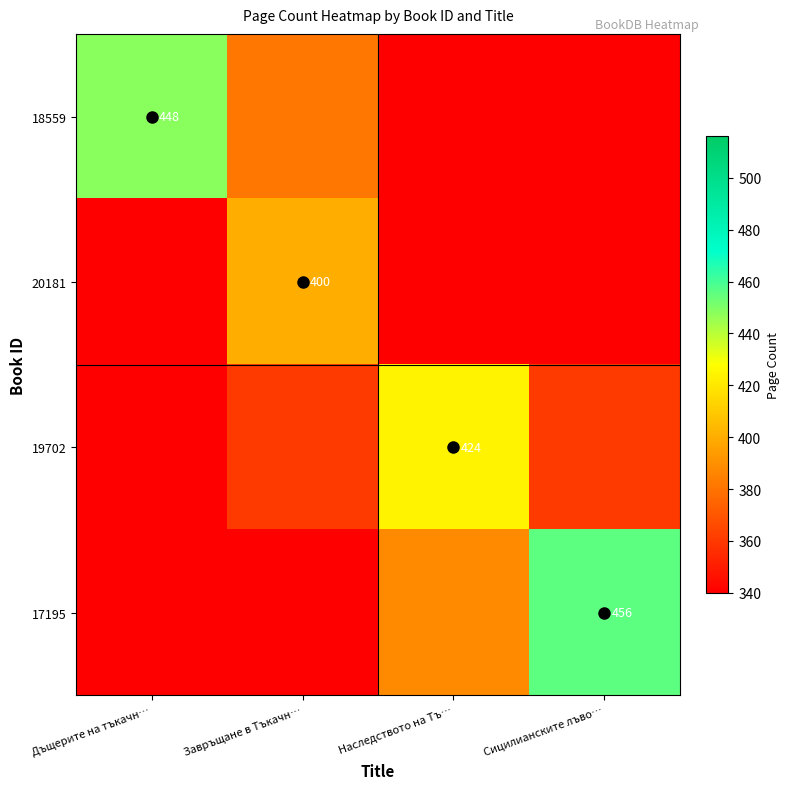

What is the difference between the highest and lowest values at Наследството на Тъ…?

110.4